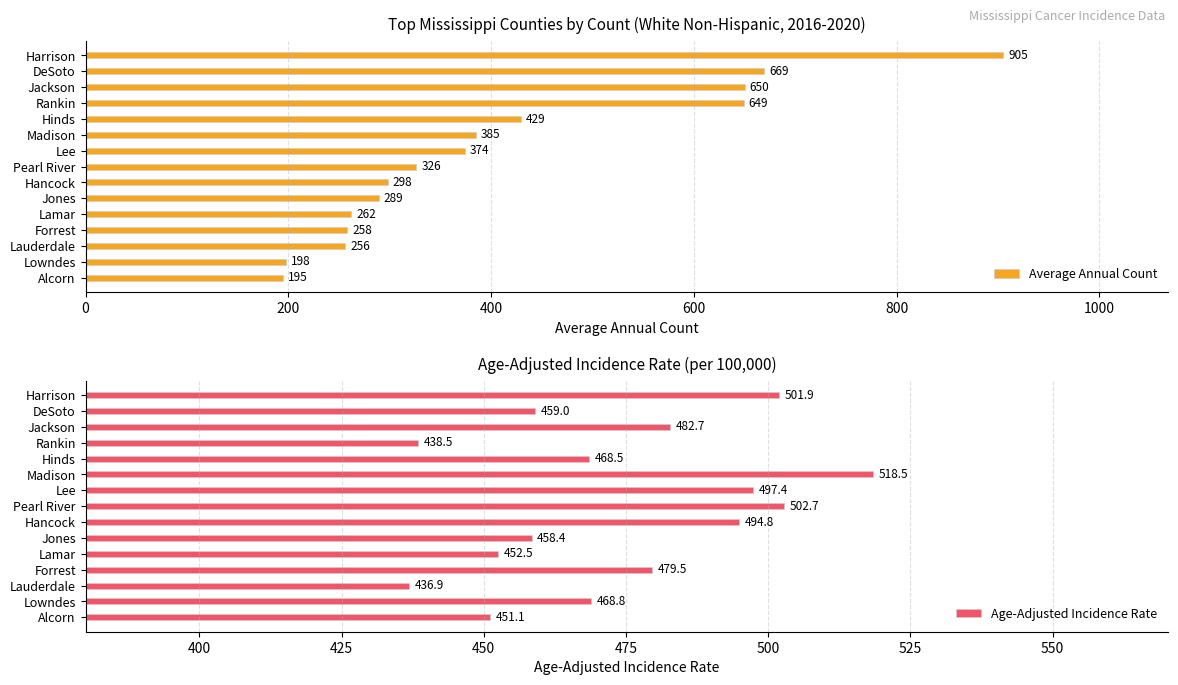

What is the smallest value displayed?

195.0